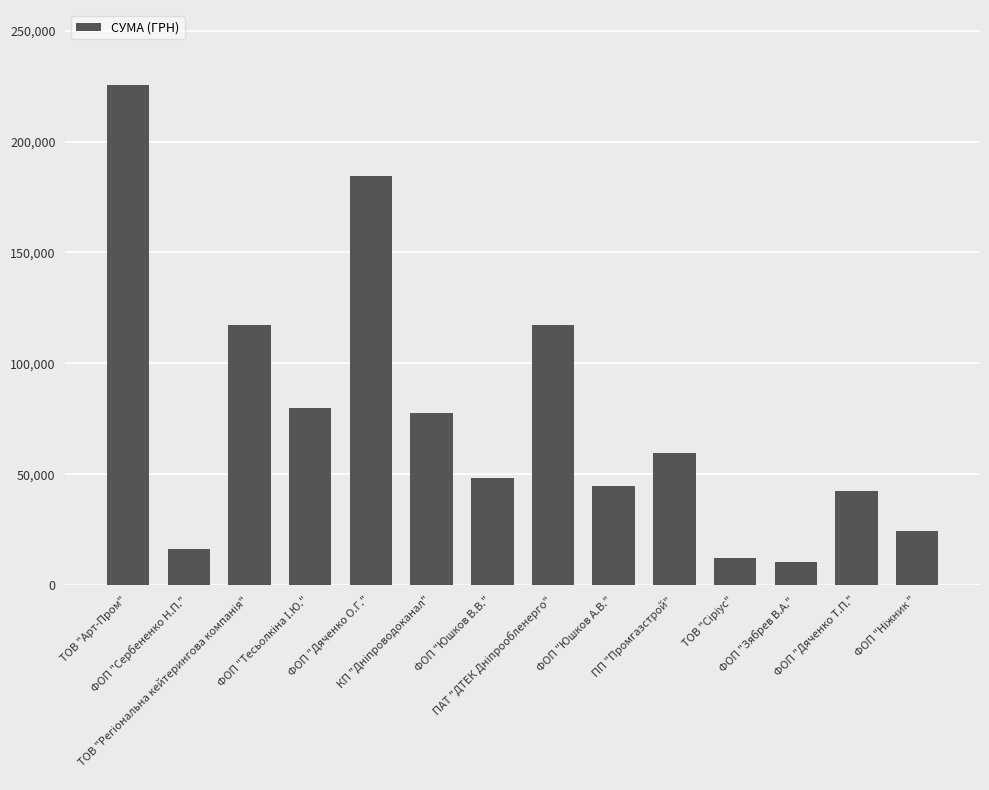

What is the sum of all values?

1060103.8